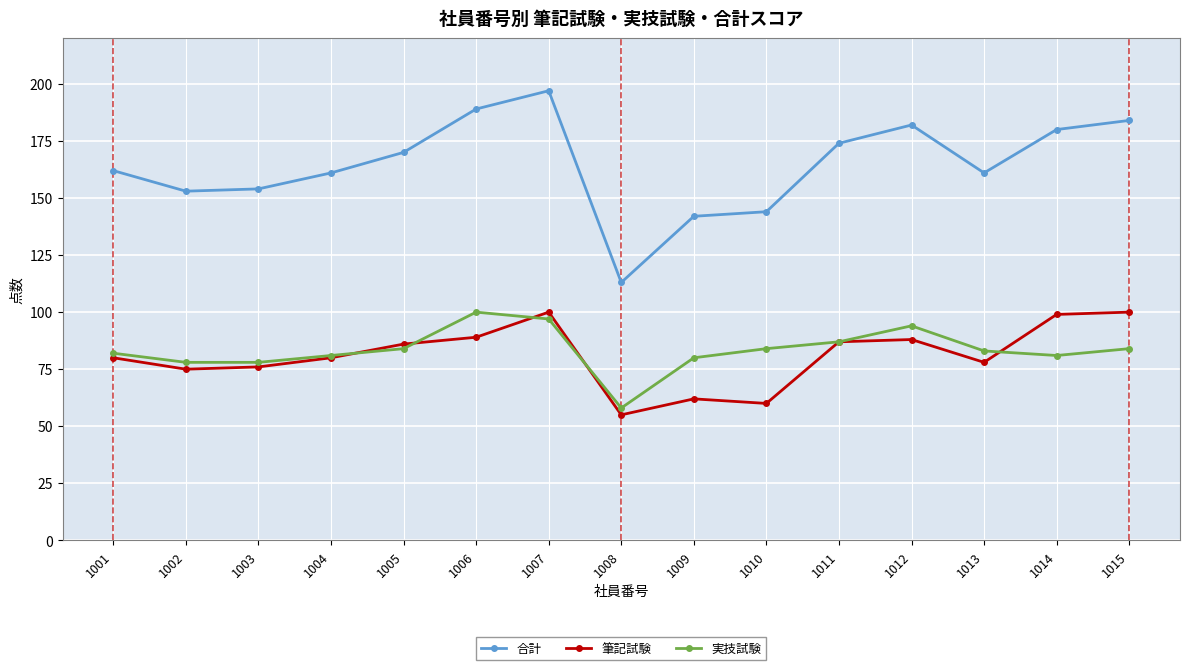

What is the minimum value shown in the chart?

55